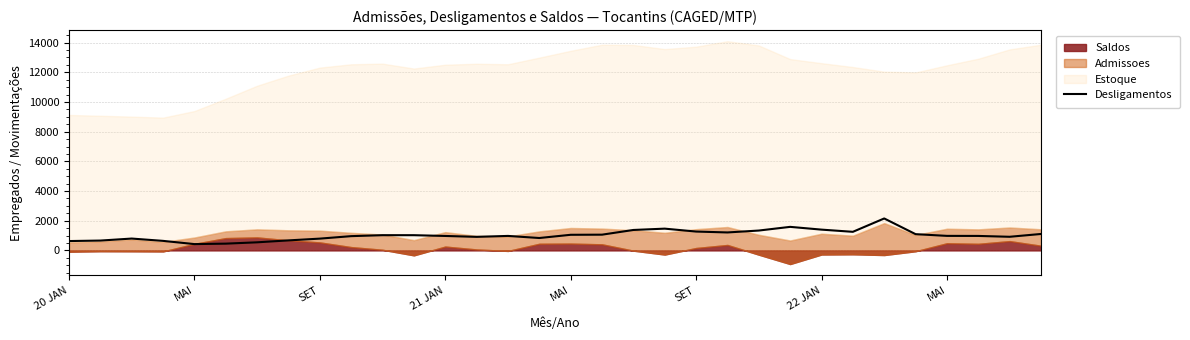

Is it true that the value at 30 is 919?

True